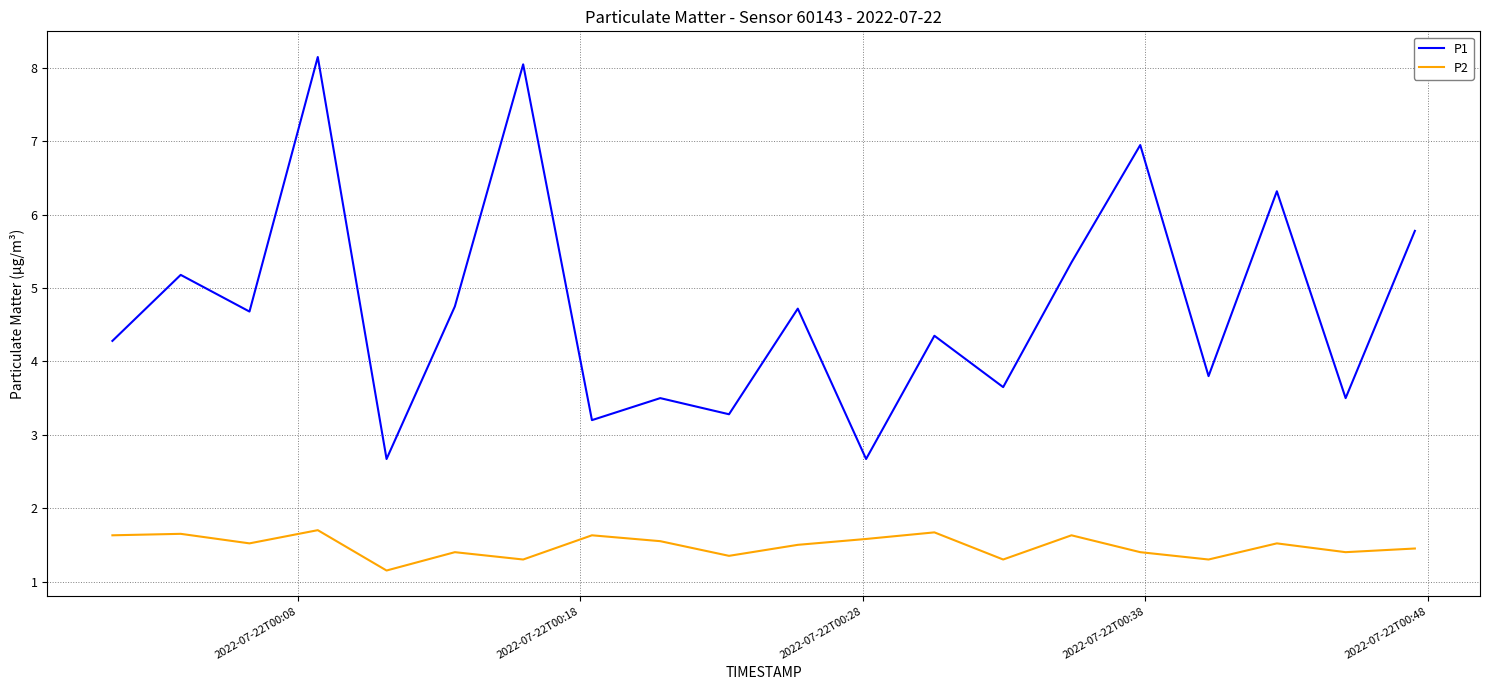

What is the difference between the maximum and minimum values in the P1 series?

5.5